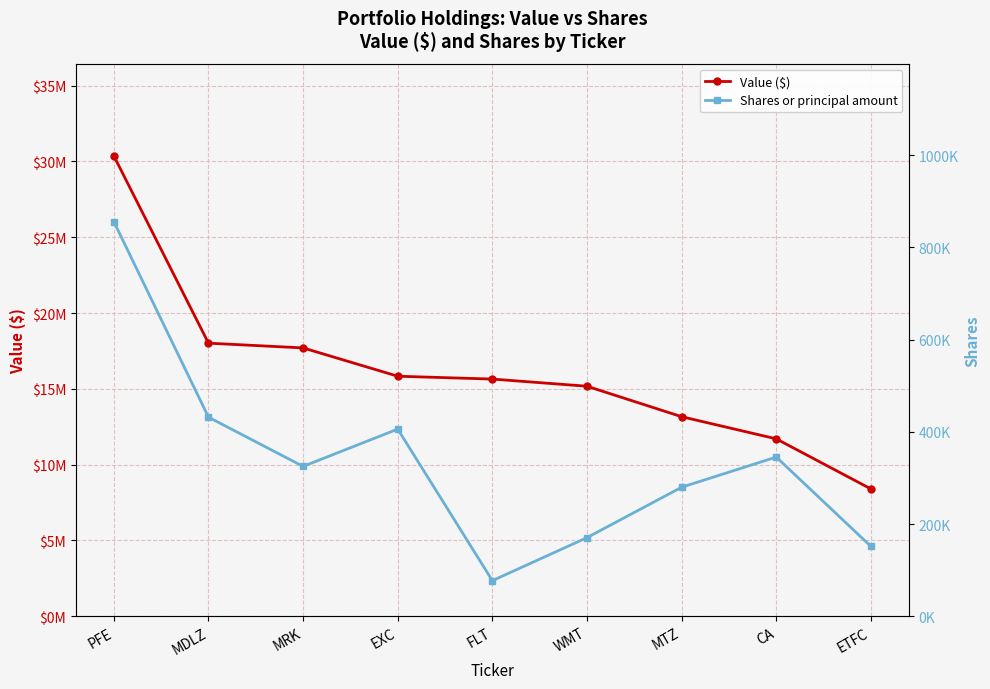

Where is Value ($) nearest to the value 19381500?

MDLZ